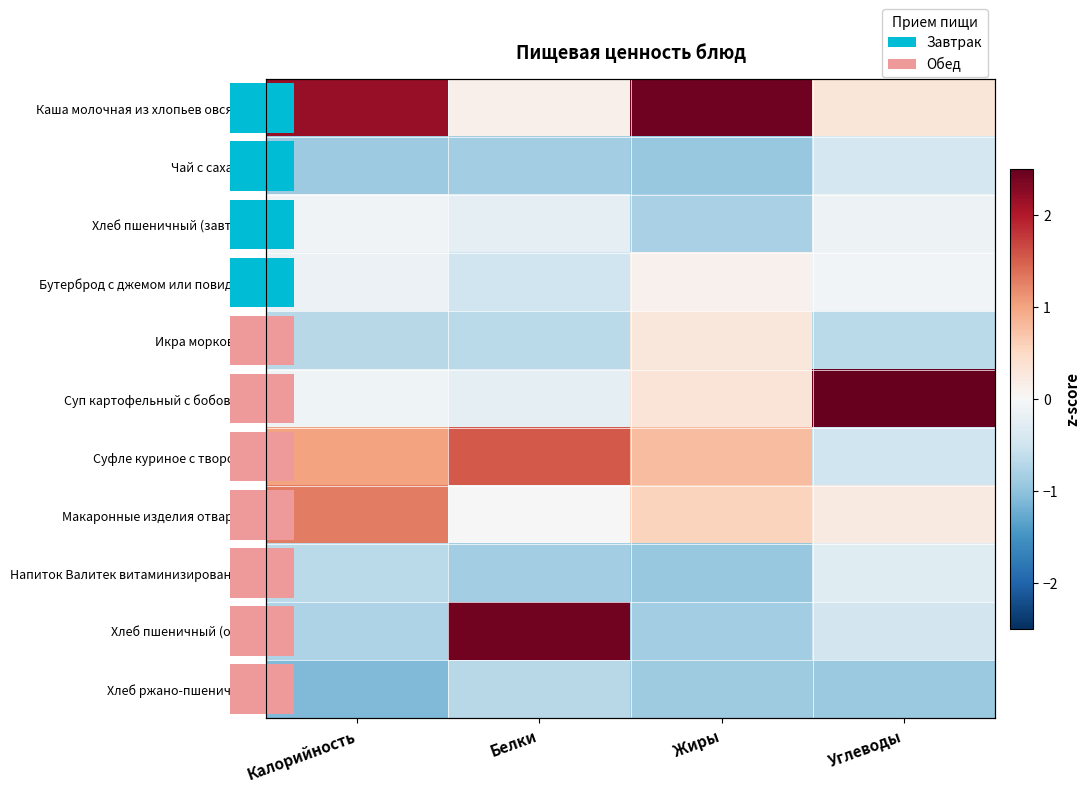

What is the sum of all Каша молочная из хлопьев овсяных values?

5.0